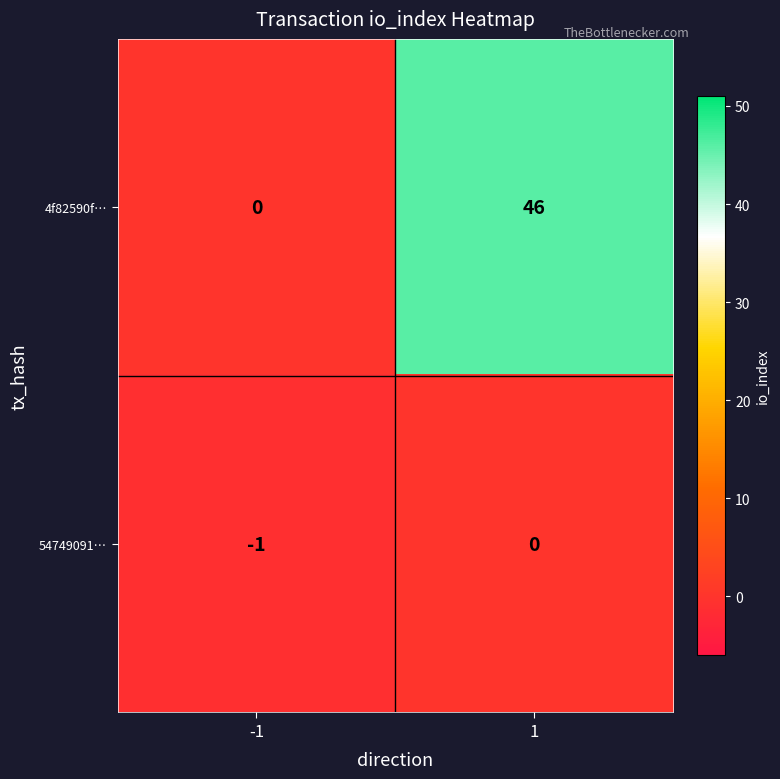

The value of 4f82590f… at -1 is -22. True or false?

False